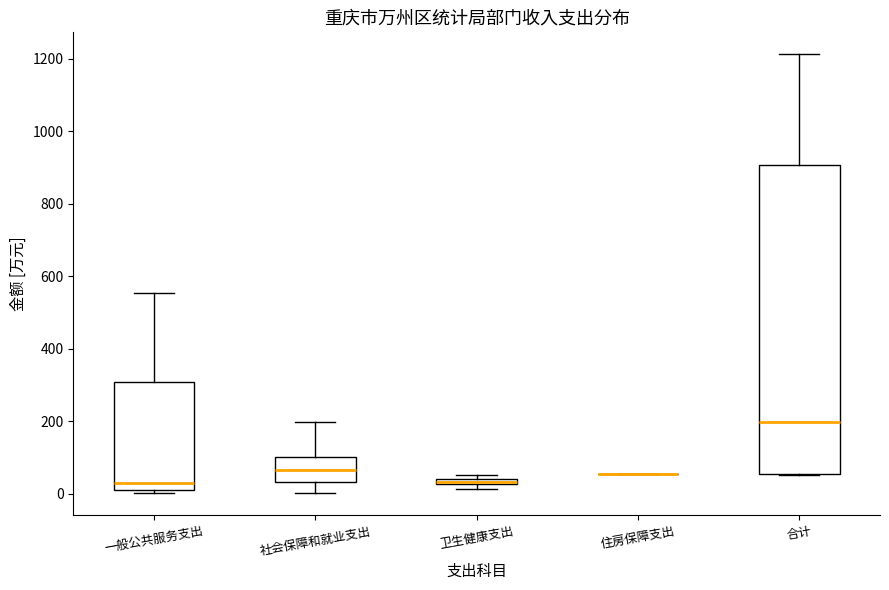

Where is the upper edge of the box for 合计 on the y-axis? The values are not printed on the chart, so give them approximately, as read against the axis.

900